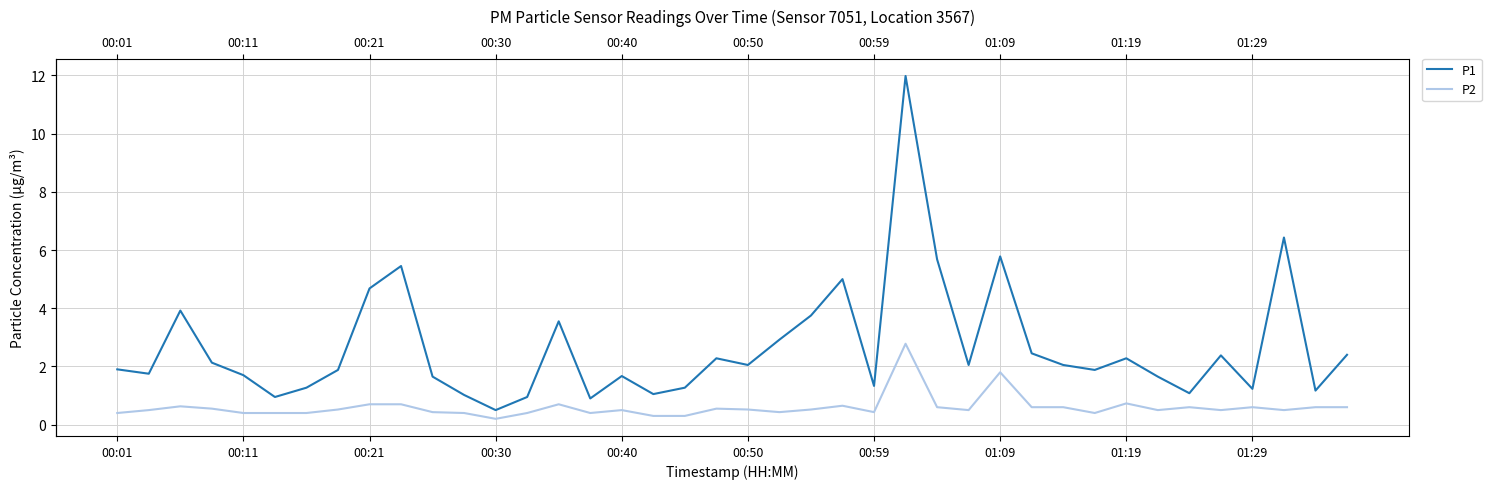

How many lines are shown in the chart?

2